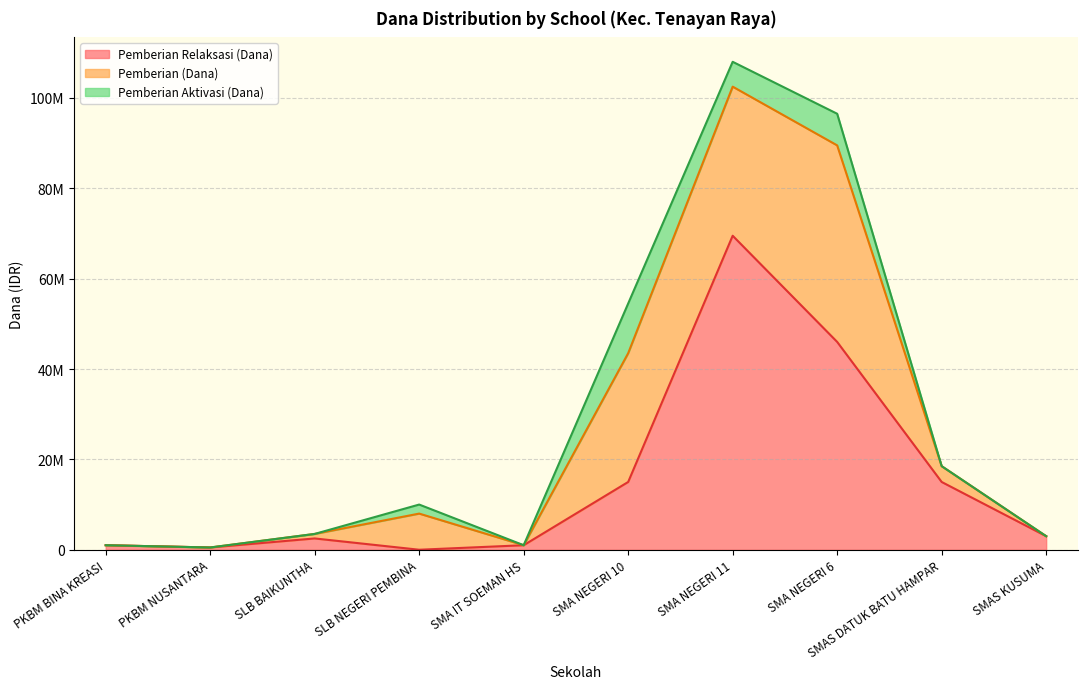

True or false: Pemberian Aktivasi (Dana) has more than 0 points higher than both neighbors.

True